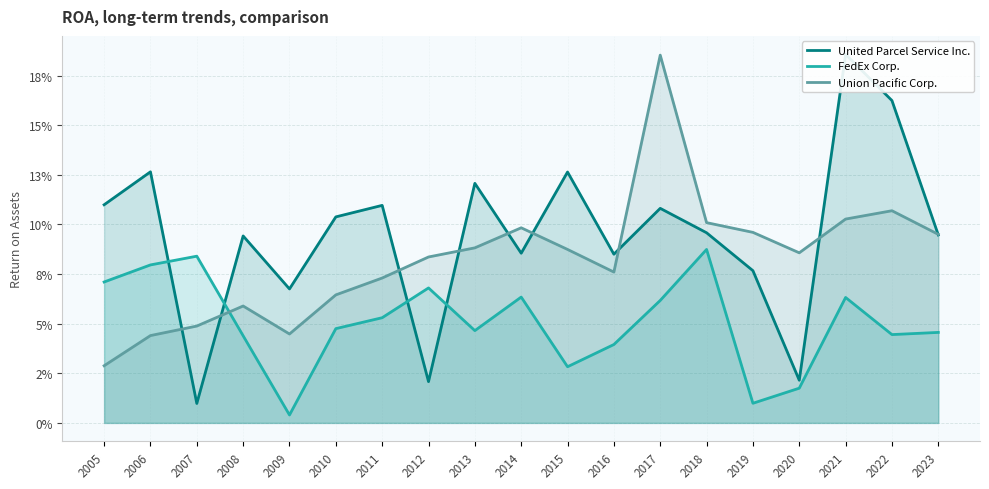

Which series has the largest total across all categories?

United Parcel Service Inc.